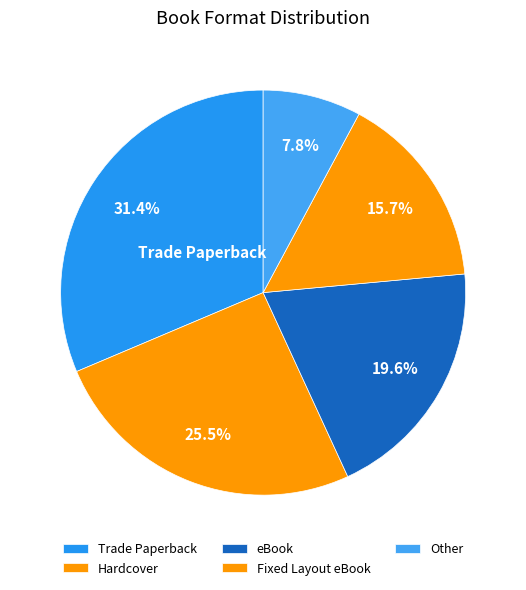

How many segments does this pie chart have?

5